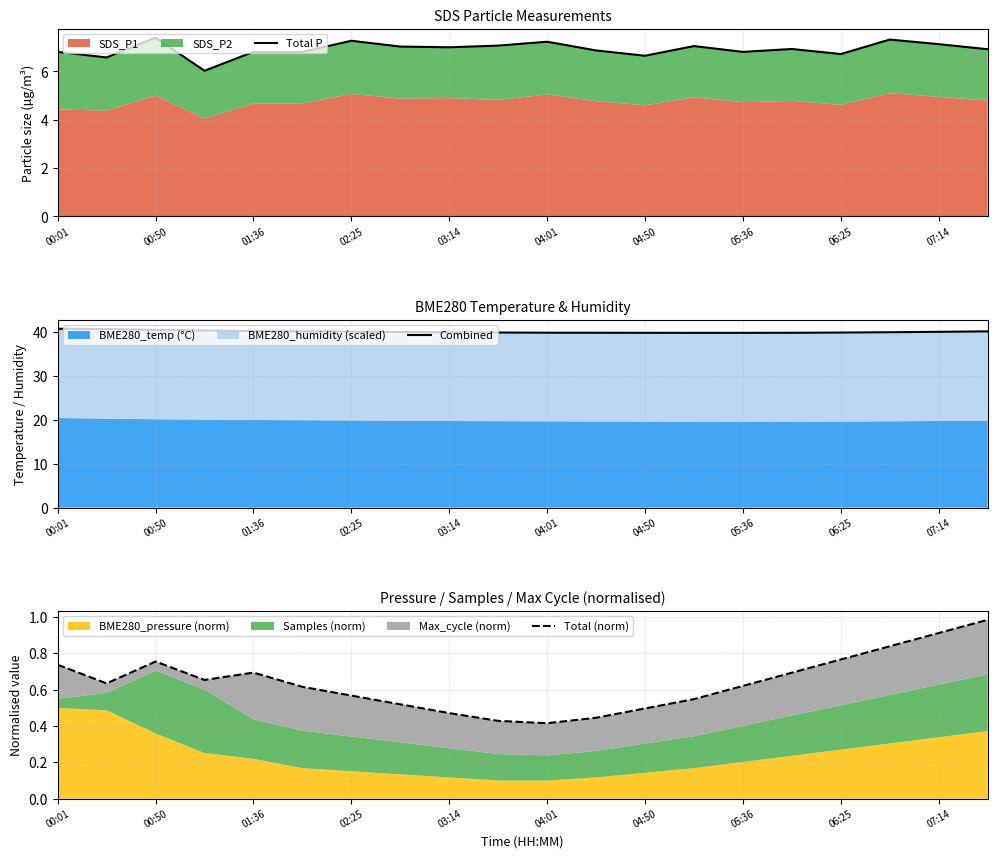

In Total P, how many points are lower than both neighbors (excluding endpoints)?

6